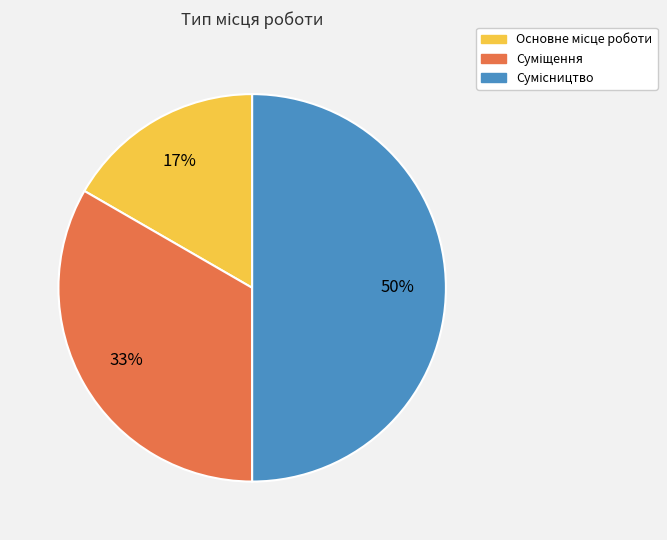

To the nearest percent, what is the difference between the largest and smallest slice percentages?

33%